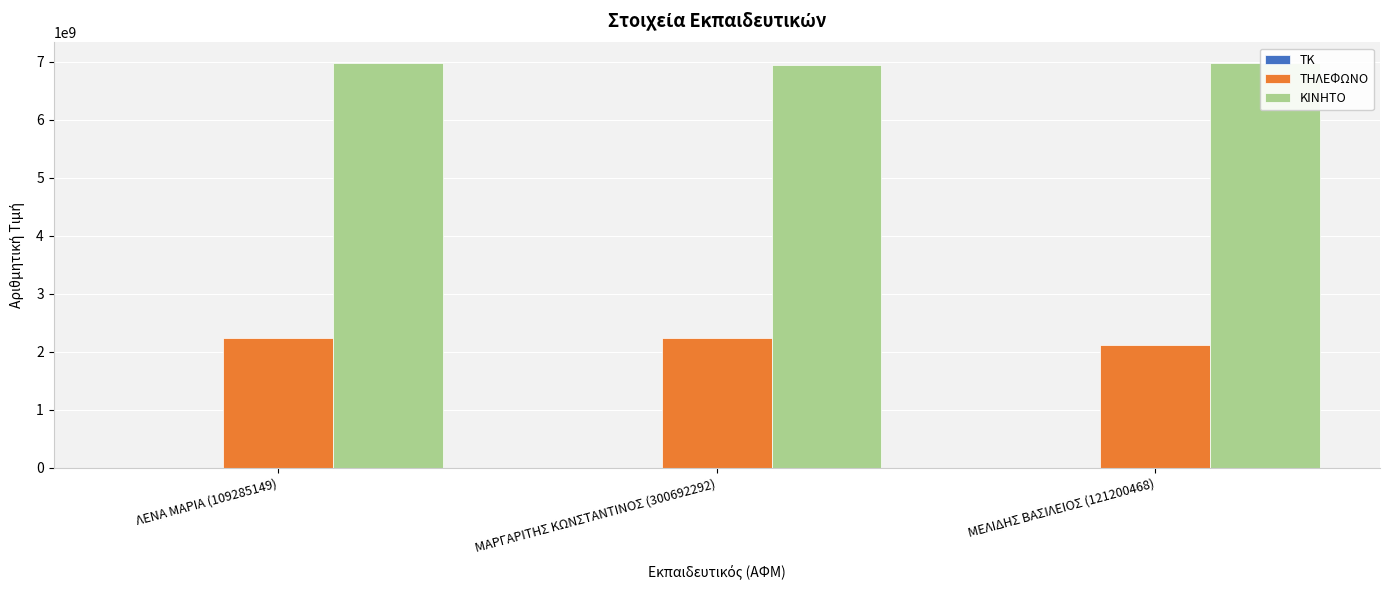

The value of ΚΙΝΗΤΟ at ΜΕΛΙΔΗΣ ΒΑΣΙΛΕΙΟΣ (121200468) is 6976701194. True or false?

True